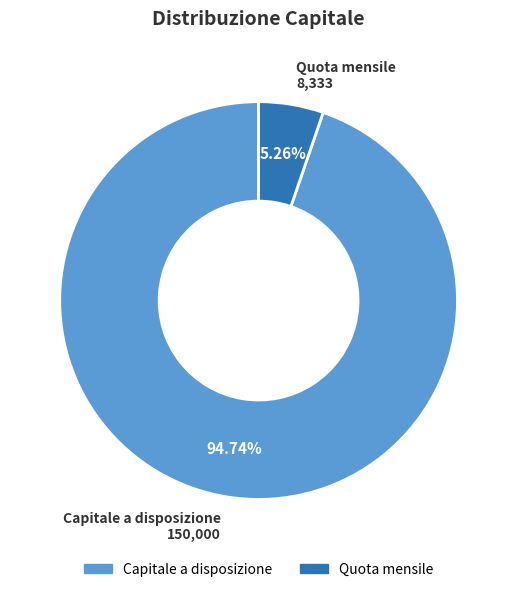

Is there any slice that represents more than half of the pie?

Yes